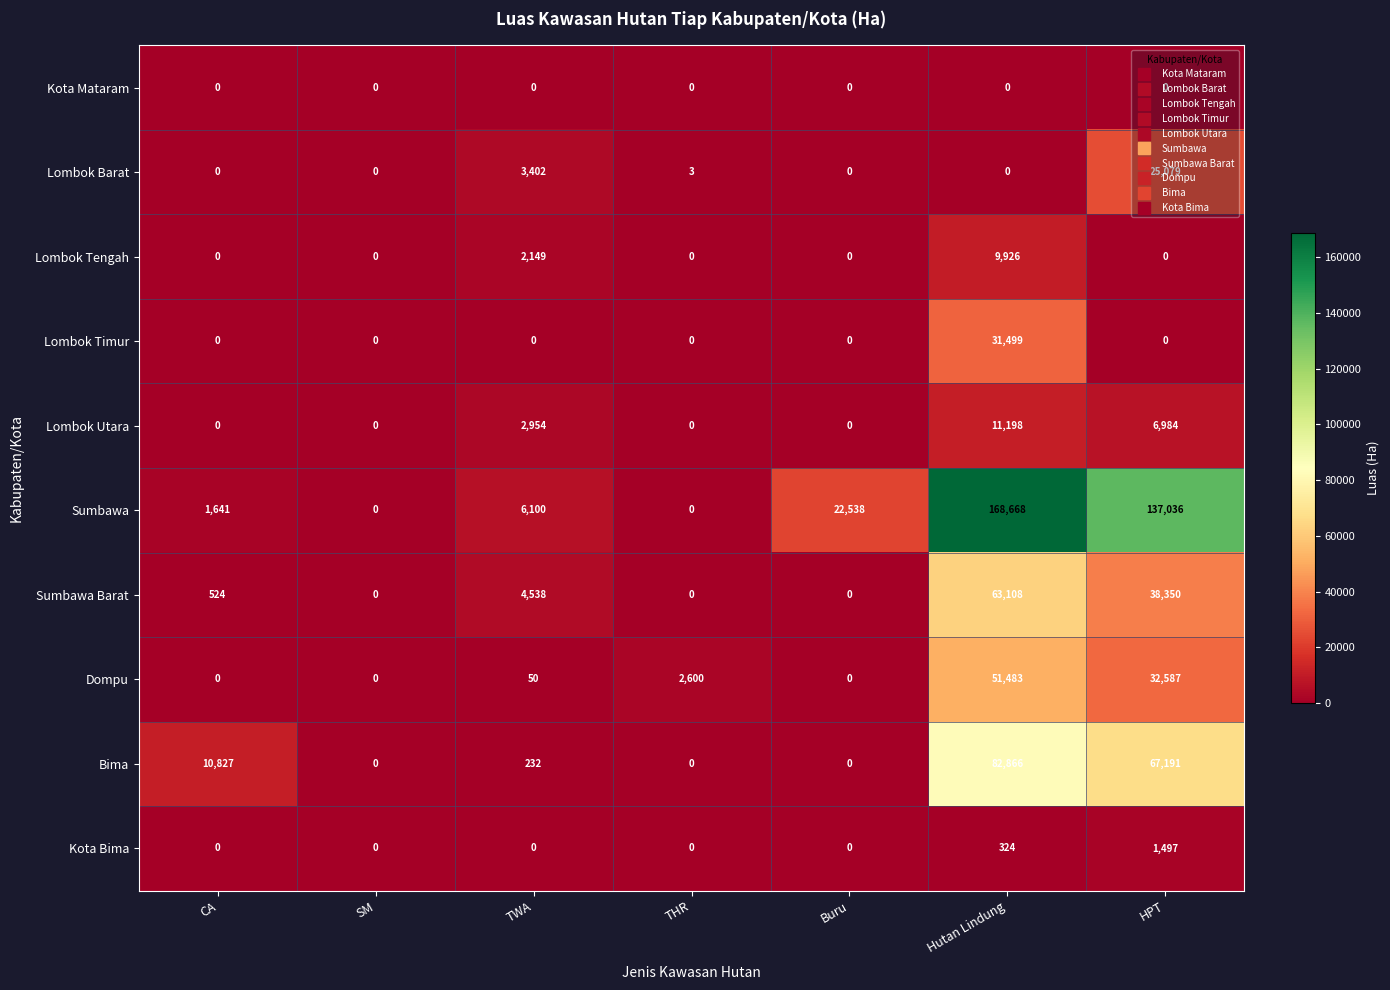

At which label does Sumbawa reach its peak?

Hutan Lindung